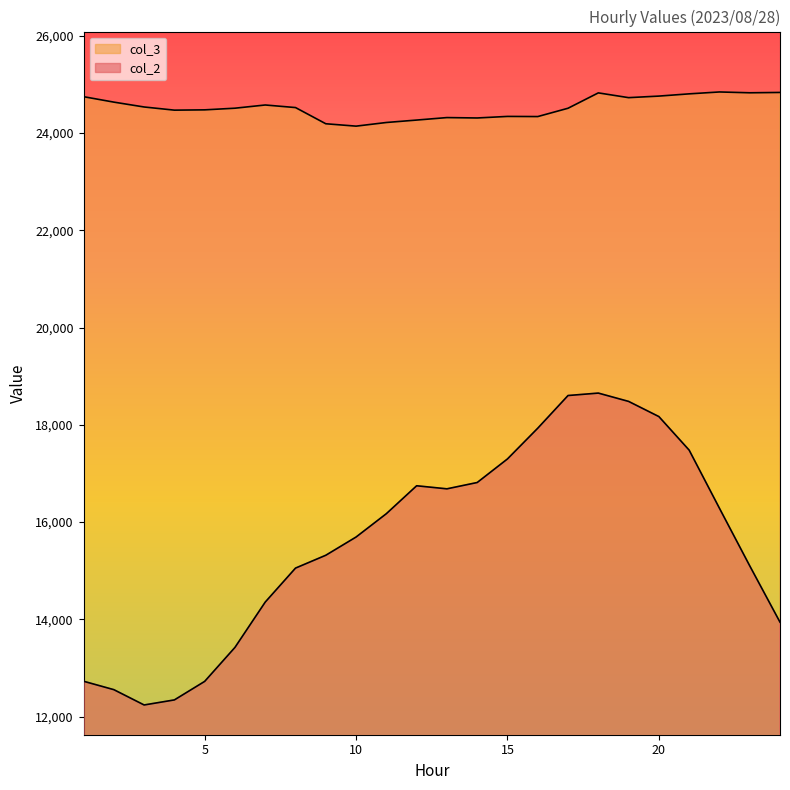

True or false: col_2 has a value of 18652 at 18.

True